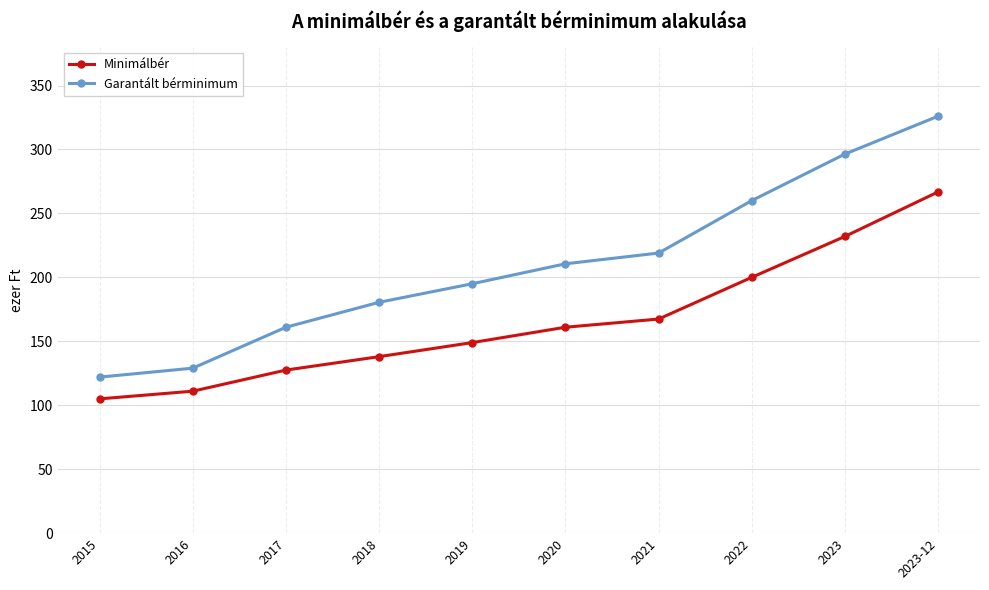

Reading left to right, what are all the values shown in this chart?

Minimálbér: 2015=105.0	2016=111.0	2017=127.5	2018=138.0	2019=149.0	2020=161.0	2021=167.4	2022=200.0	2023=232.0	2023-12=266.8
Garantált bérminimum: 2015=122.0	2016=129.0	2017=161.0	2018=180.5	2019=195.0	2020=210.6	2021=219.0	2022=260.0	2023=296.4	2023-12=326.0